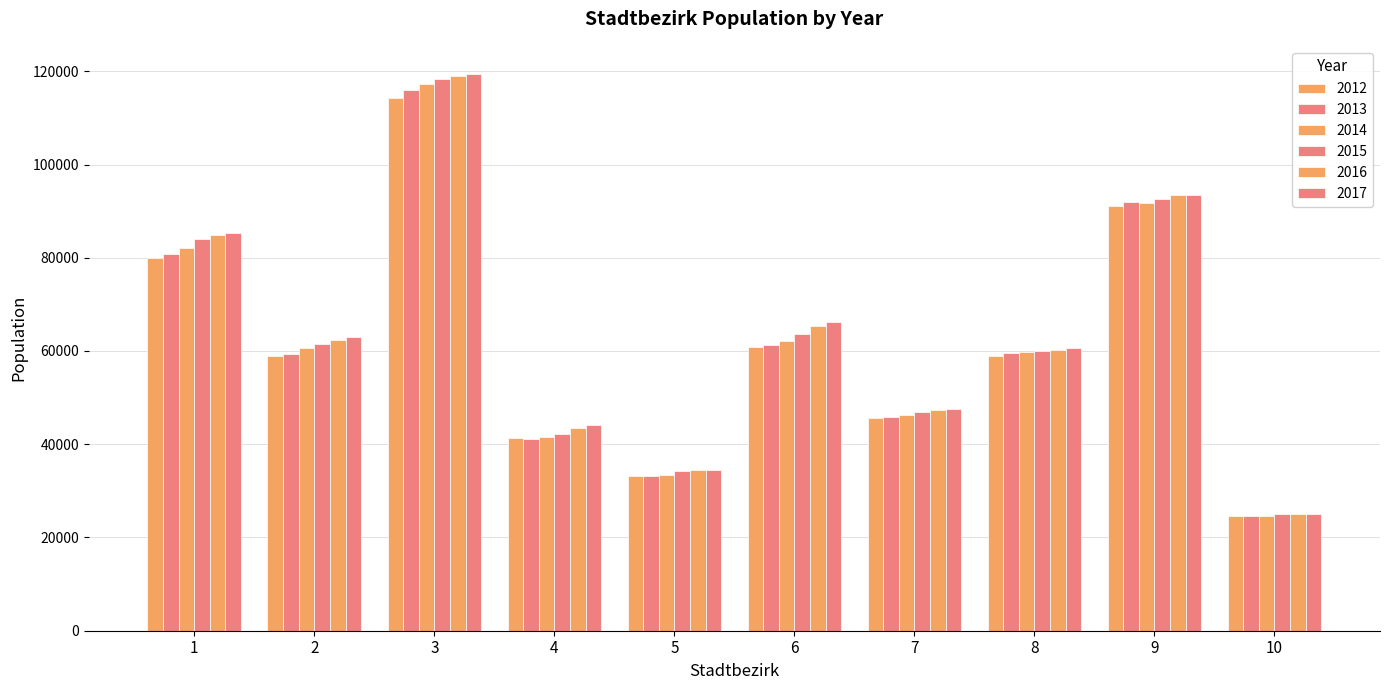

How many bars are there in each group?

6